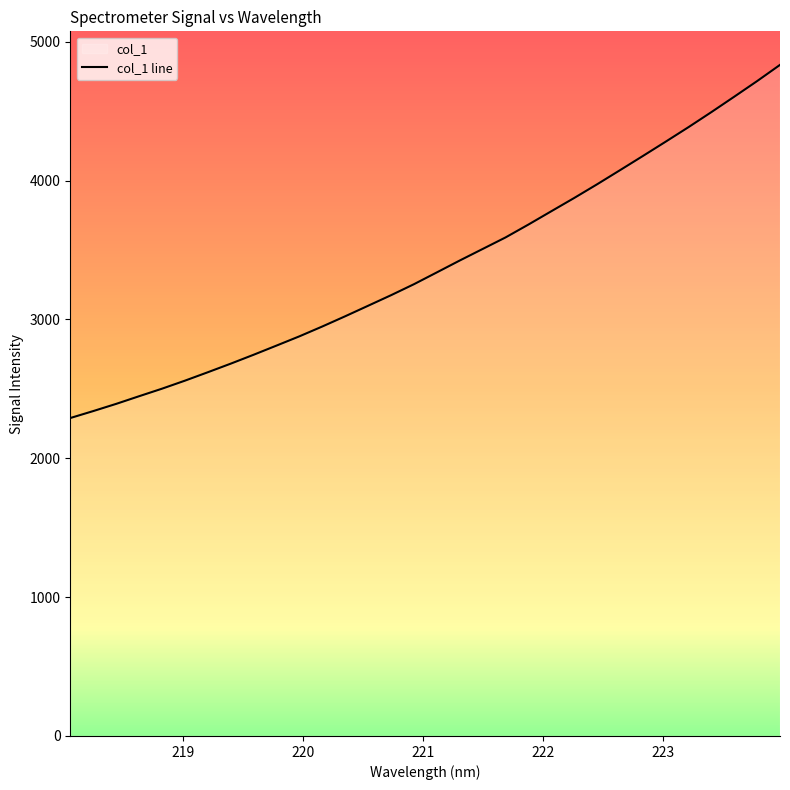

What is the smallest value displayed?

2290.2